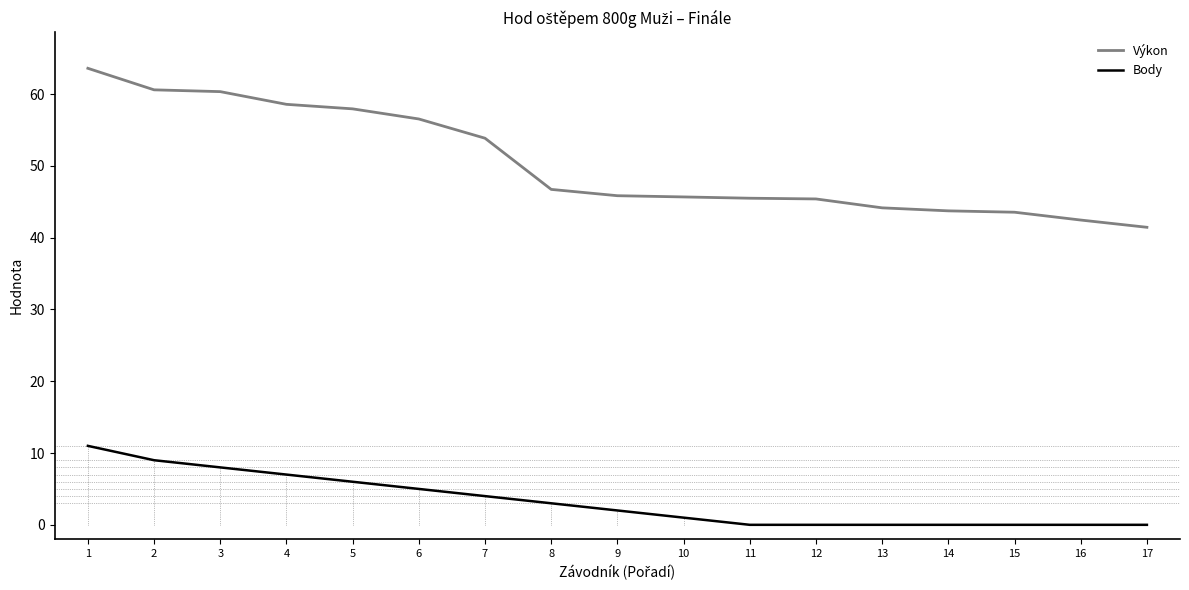

List the series in order of their peak value, highest first.

Výkon, Body